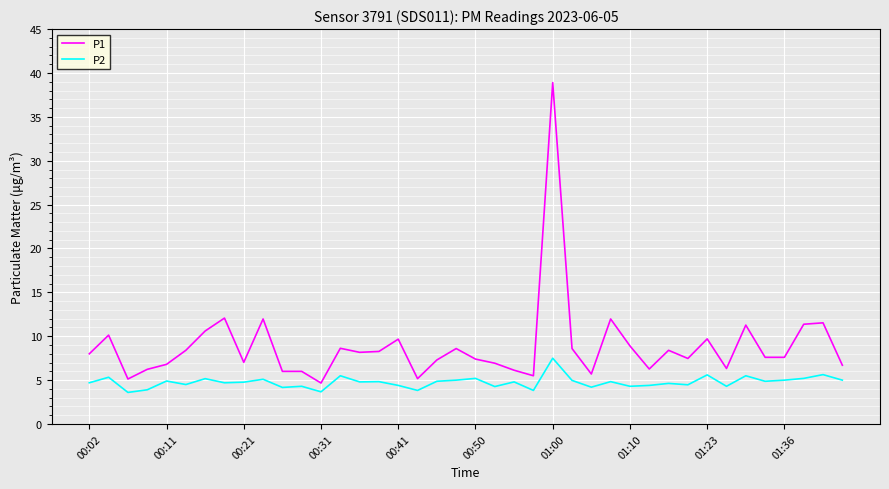

Which series has the widest spread of values?

P1